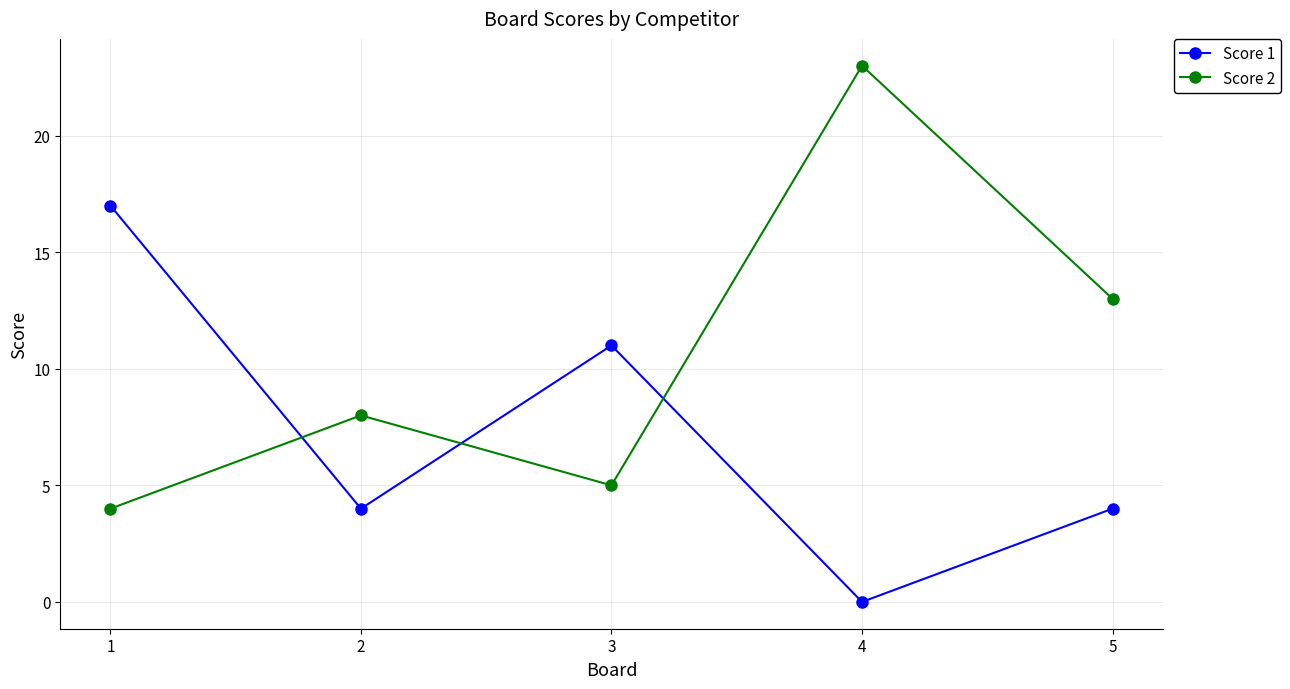

How many Score 1 values are between 4 and 11?

3